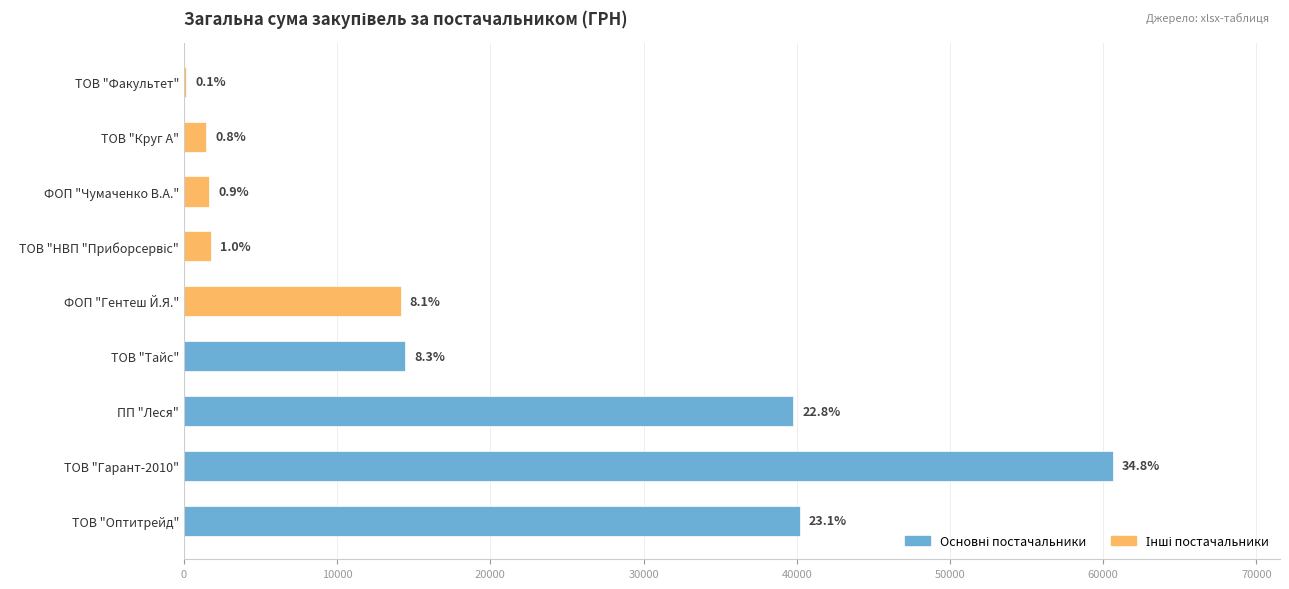

How many bars are there in total?

9